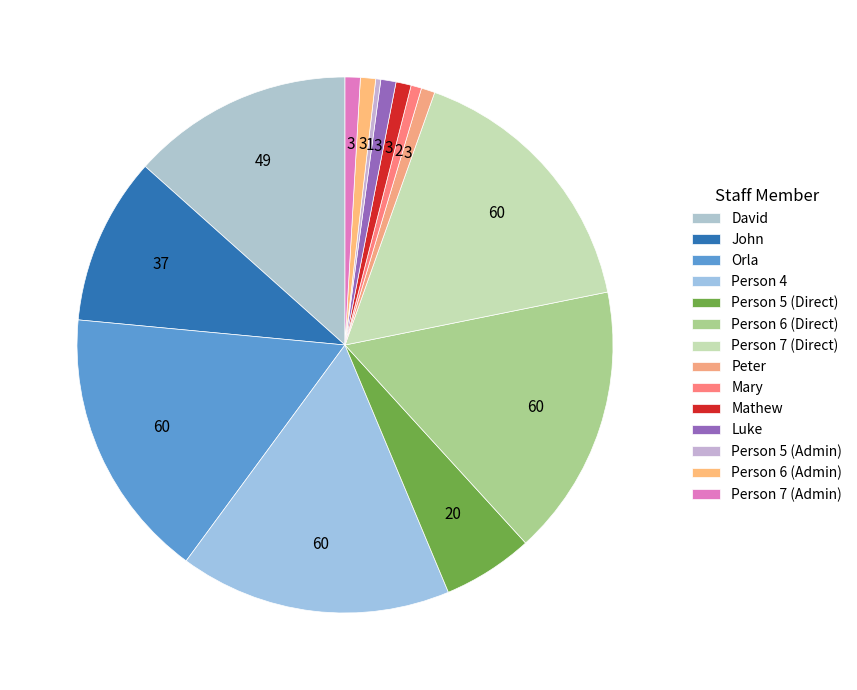

Does any single category account for the majority?

No